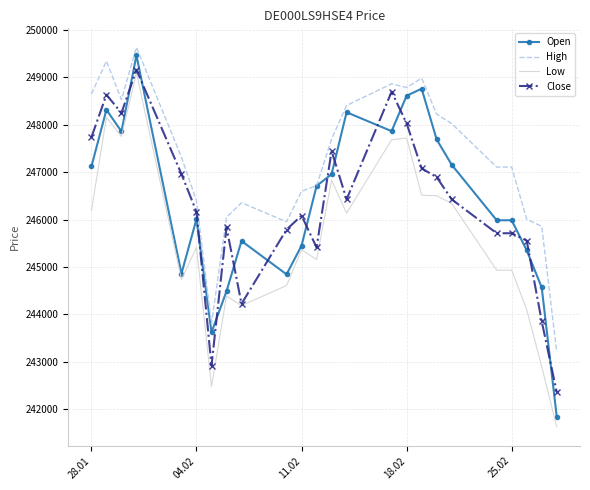

What is the smallest value displayed?

241631